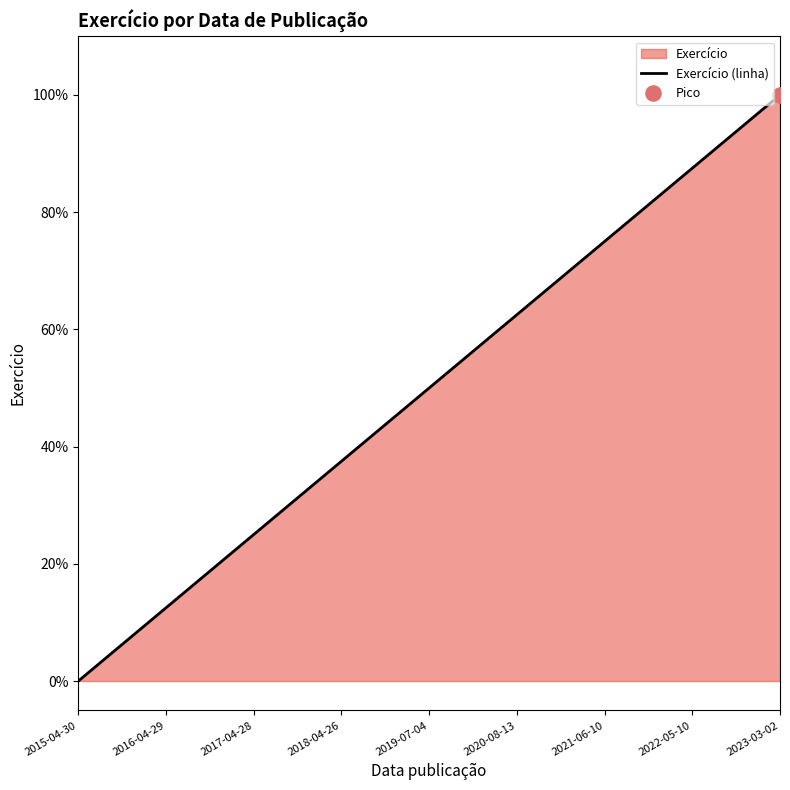

What is the change in value from 2017-04-28 to 2023-03-02?

+75.0